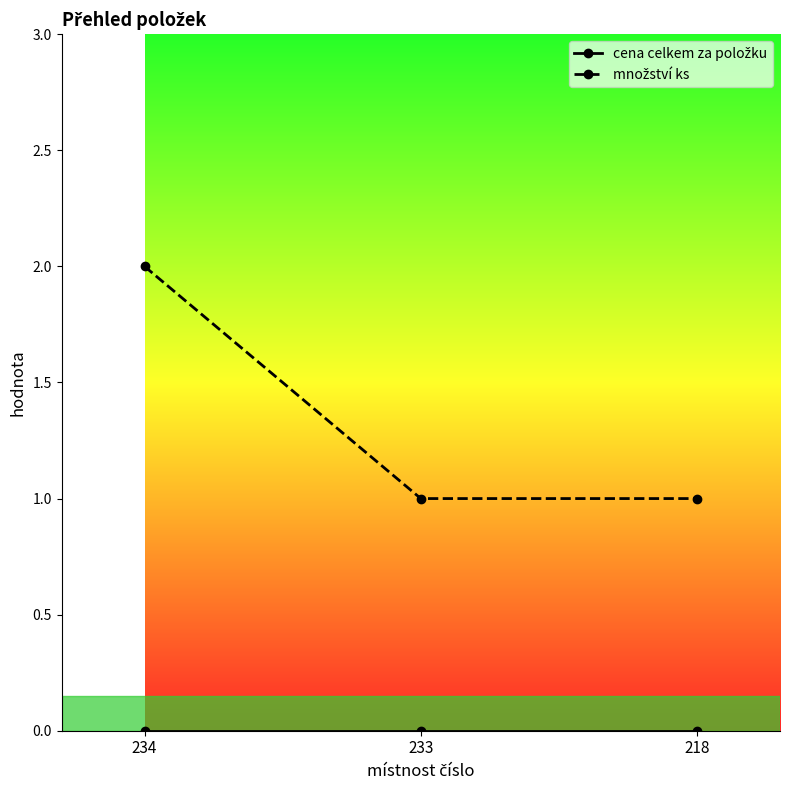

At which category is the sum across all series the highest?

234